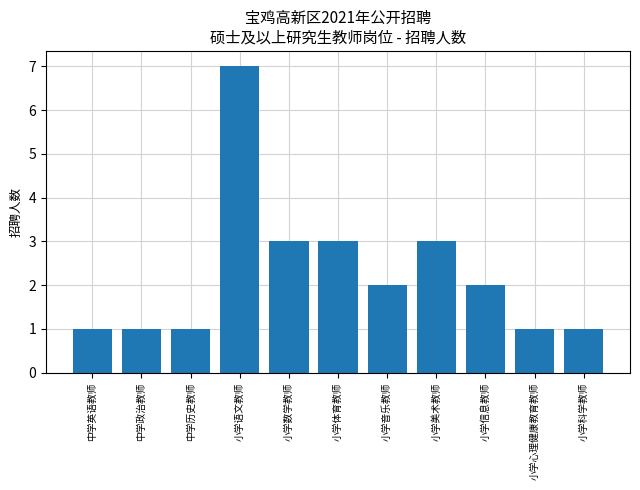

True or false: the data shows 5 at 小学美术教师.

False